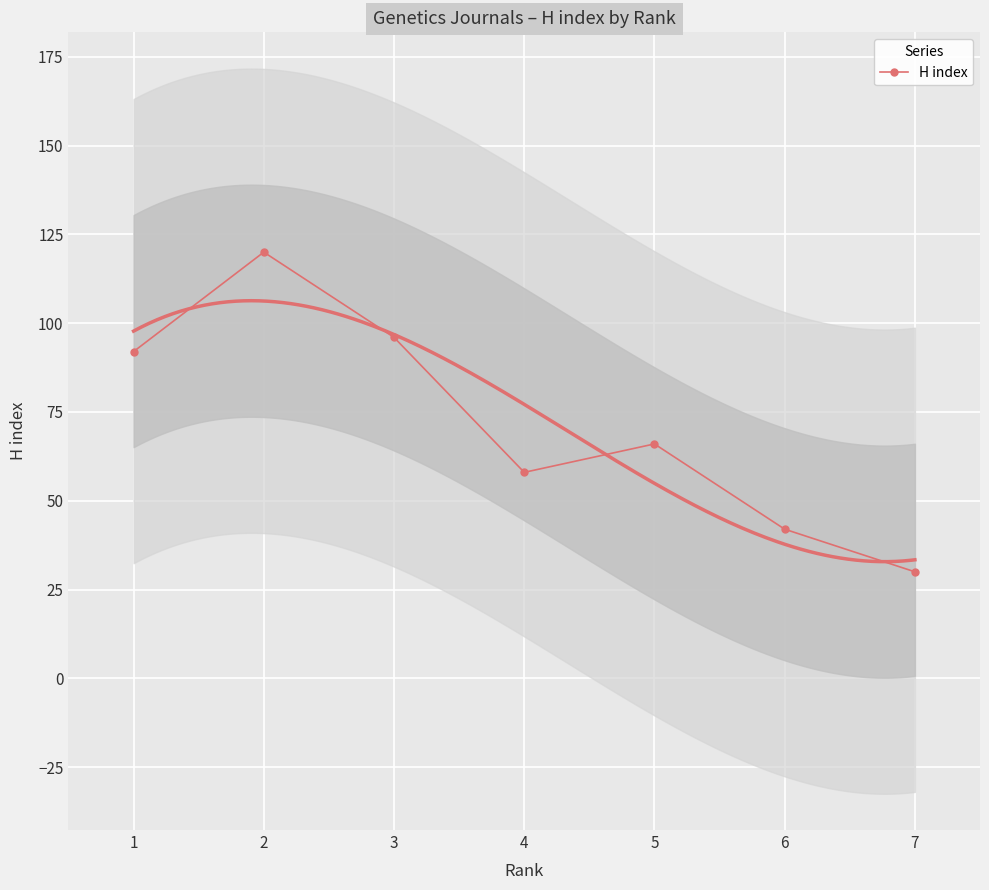

What is the minimum value shown in the chart?

30